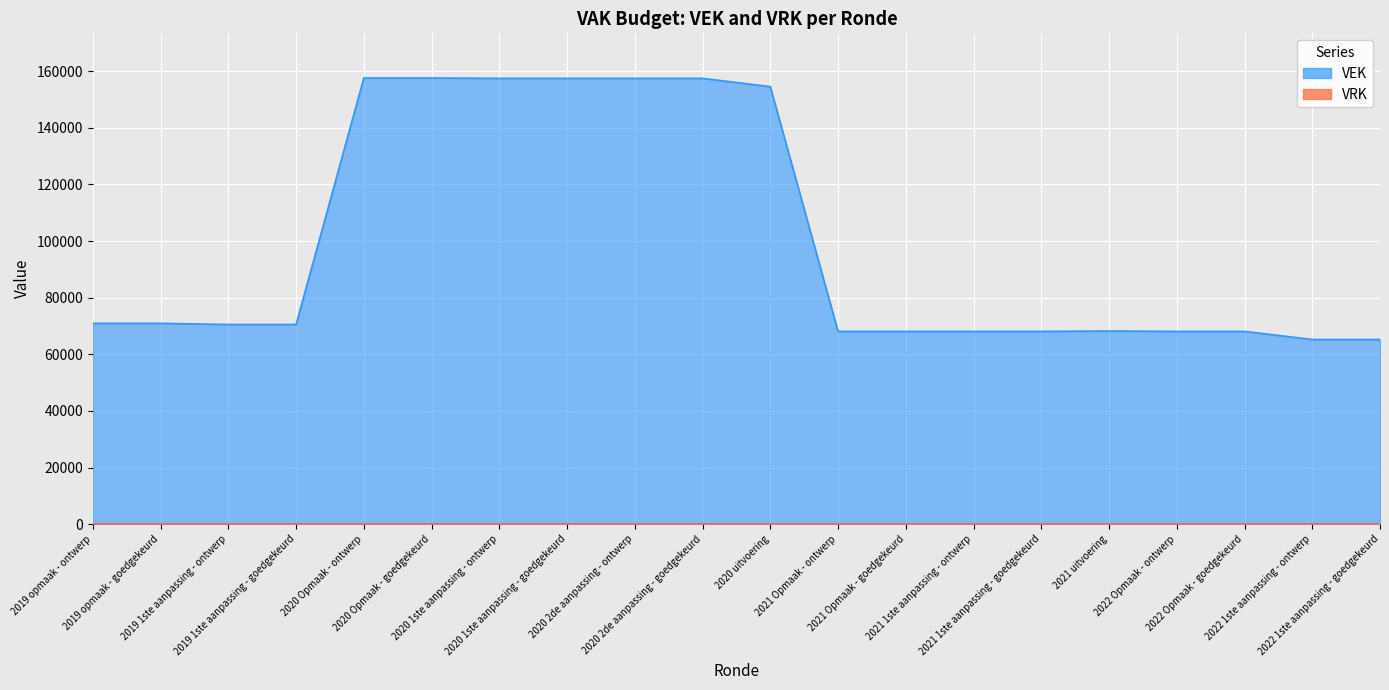

Reading left to right, extract all data points from this chart.

2019 opmaak - ontwerp=70936	2019 opmaak - goedgekeurd=70936	2019 1ste aanpassing - ontwerp=70527	2019 1ste aanpassing - goedgekeurd=70527	2020 Opmaak - ontwerp=157590	2020 Opmaak - goedgekeurd=157590	2020 1ste aanpassing - ontwerp=157453	2020 1ste aanpassing - goedgekeurd=157453	2020 2de aanpassing - ontwerp=157453	2020 2de aanpassing - goedgekeurd=157453	2020 uitvoering=154533	2021 Opmaak - ontwerp=68082	2021 Opmaak - goedgekeurd=68082	2021 1ste aanpassing - ontwerp=68082	2021 1ste aanpassing - goedgekeurd=68082	2021 uitvoering=68224	2022 Opmaak - ontwerp=68082	2022 Opmaak - goedgekeurd=68082	2022 1ste aanpassing - ontwerp=65225	2022 1ste aanpassing - goedgekeurd=65225